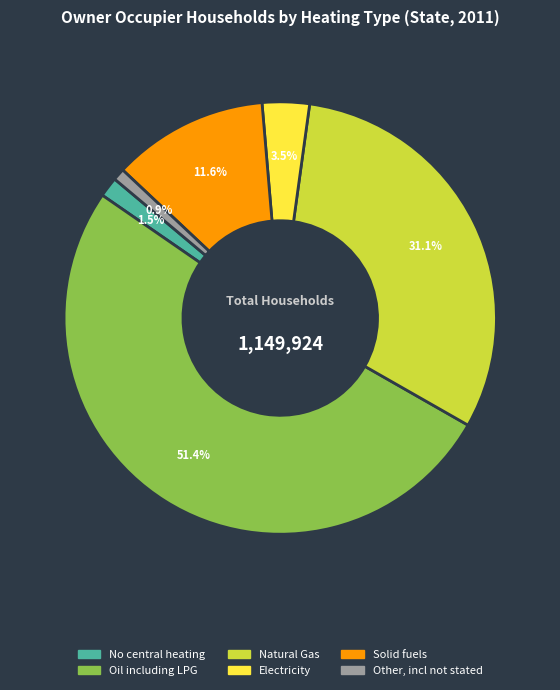

Which slice is the largest?

Oil including LPG